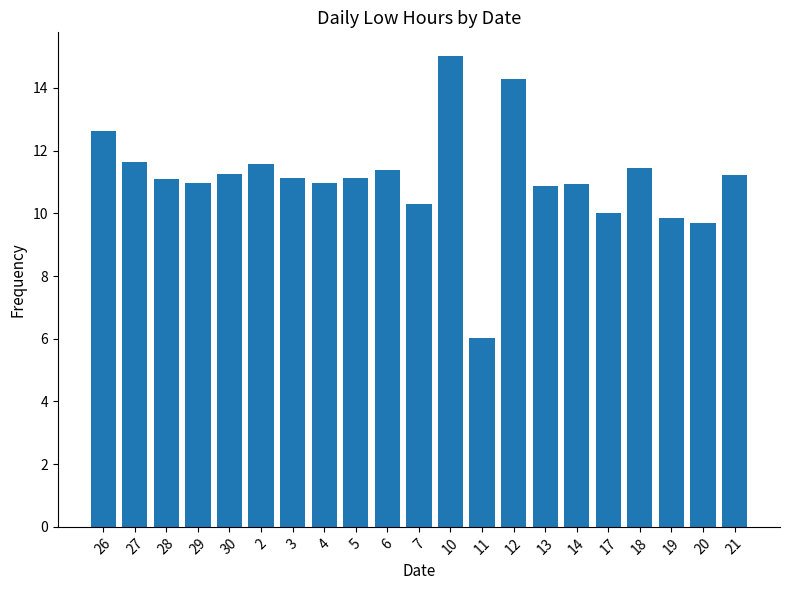

The value at 6 is 20.5. True or false?

False